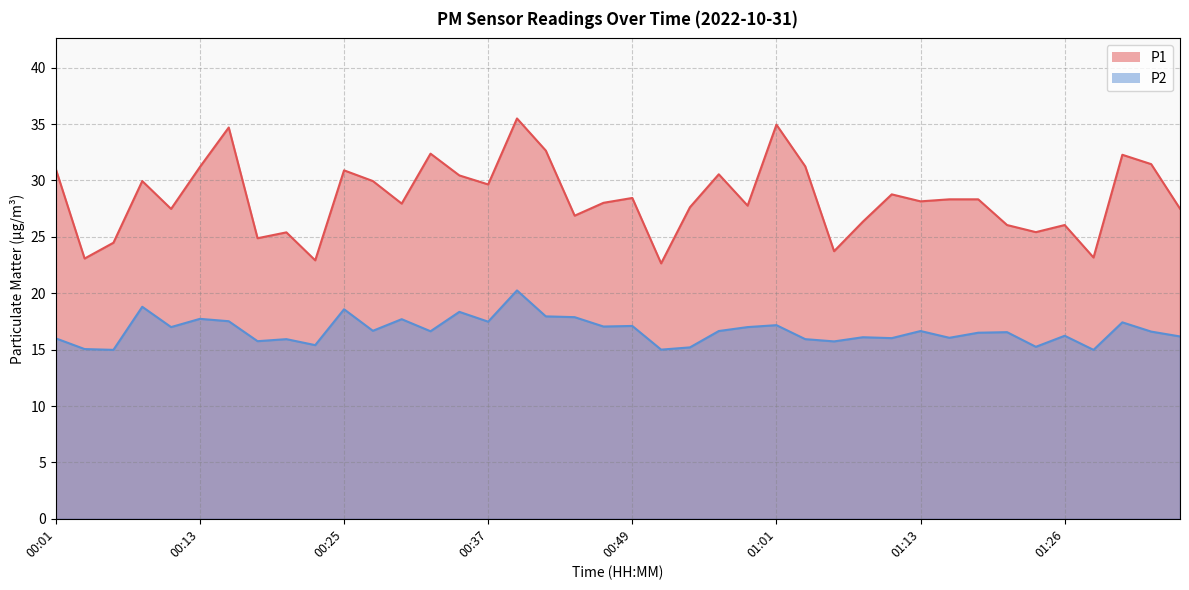

At how many categories does at least one series exceed 24?

35